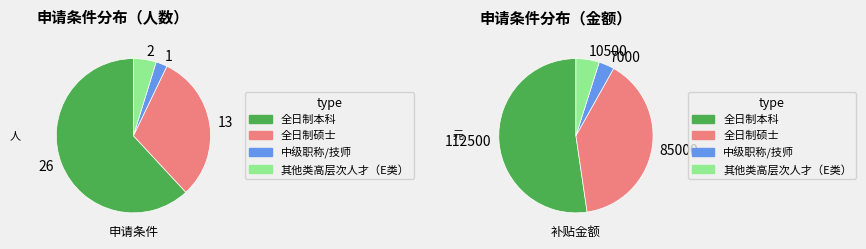

Approximately how many times larger is the value at 中级职称/技师 compared to 其他类高层次人才（E类）?

0.5